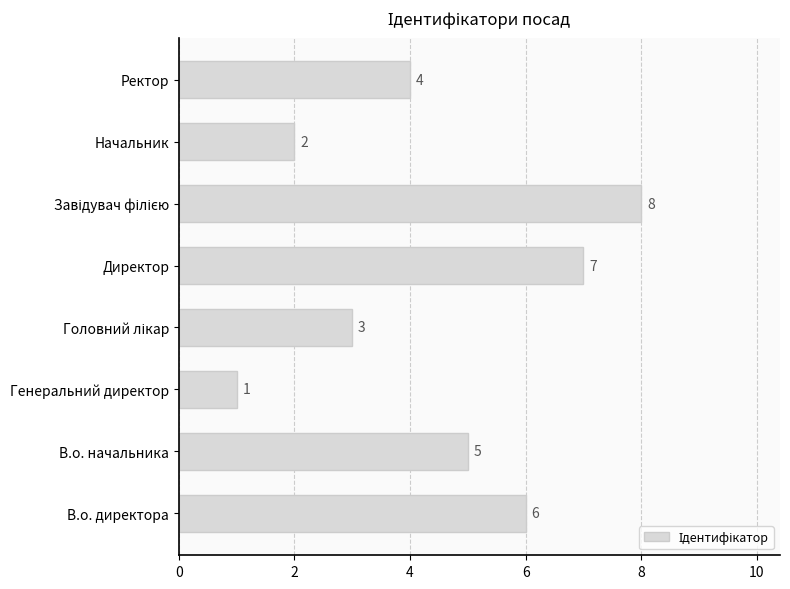

Reading top to bottom, extract all data points from this chart.

4	2	8	7	3	1	5	6